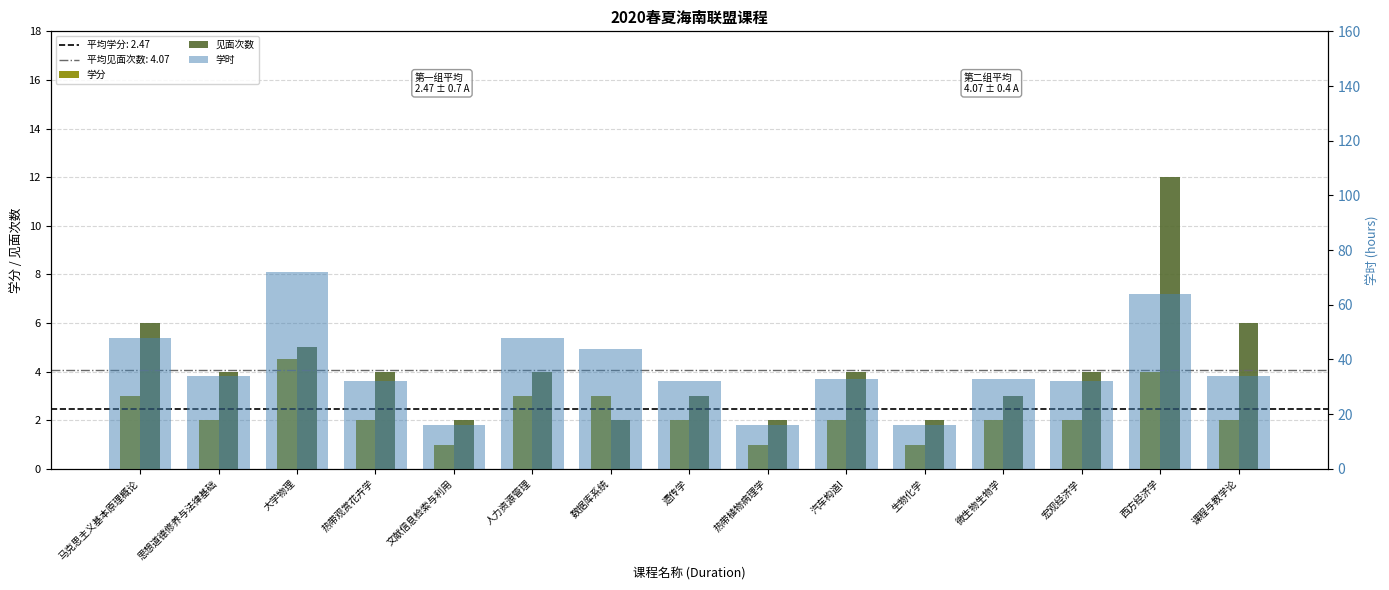

Count the 学分 values in the range 2 to 3.

10